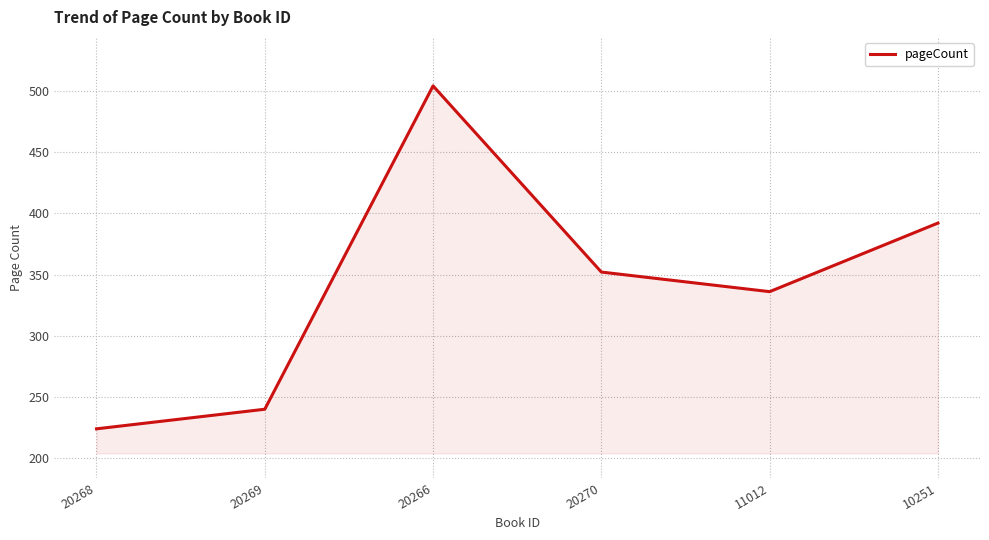

Which has a higher value, 10251 or 20269?

10251